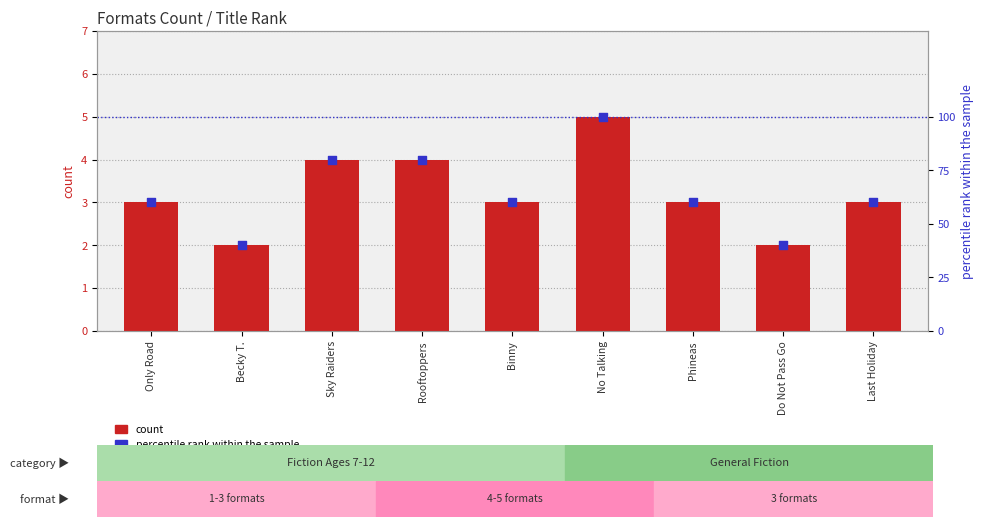

At which category is the sum across all series the highest?

No Talking